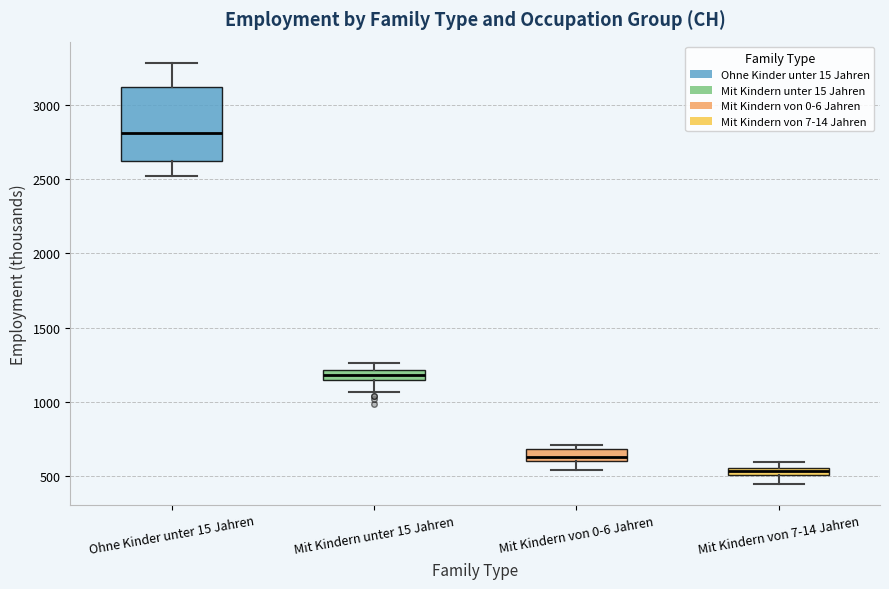

Which box has the lowest median line?

Mit Kindern von 7-14 Jahren